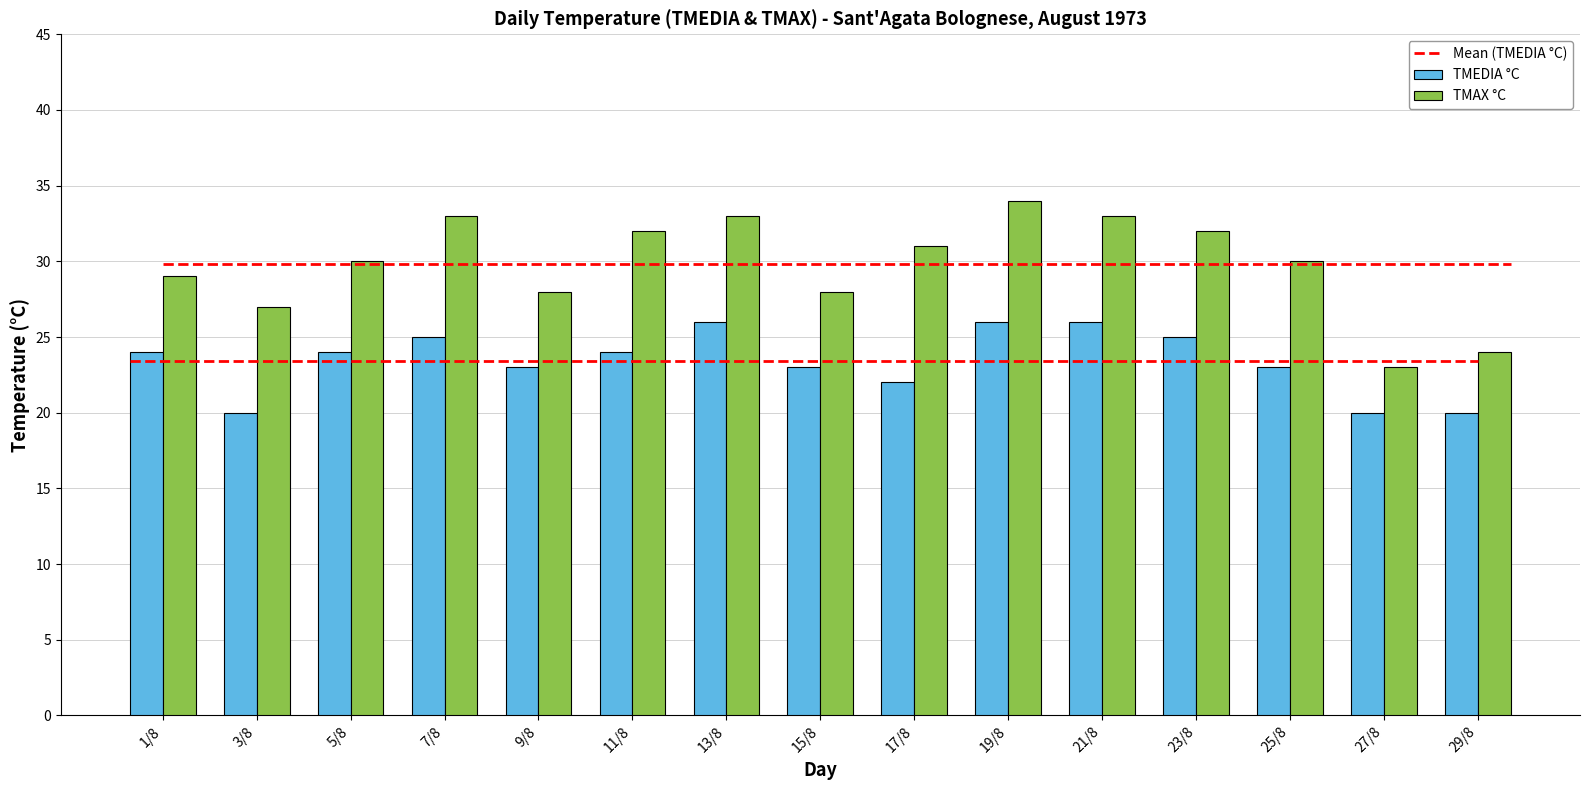

Reading right to left, list all the values displayed in this chart.

TMEDIA °C: 20	20	23	25	26	26	22	23	26	24	23	25	24	20	24
TMAX °C: 24	23	30	32	33	34	31	28	33	32	28	33	30	27	29